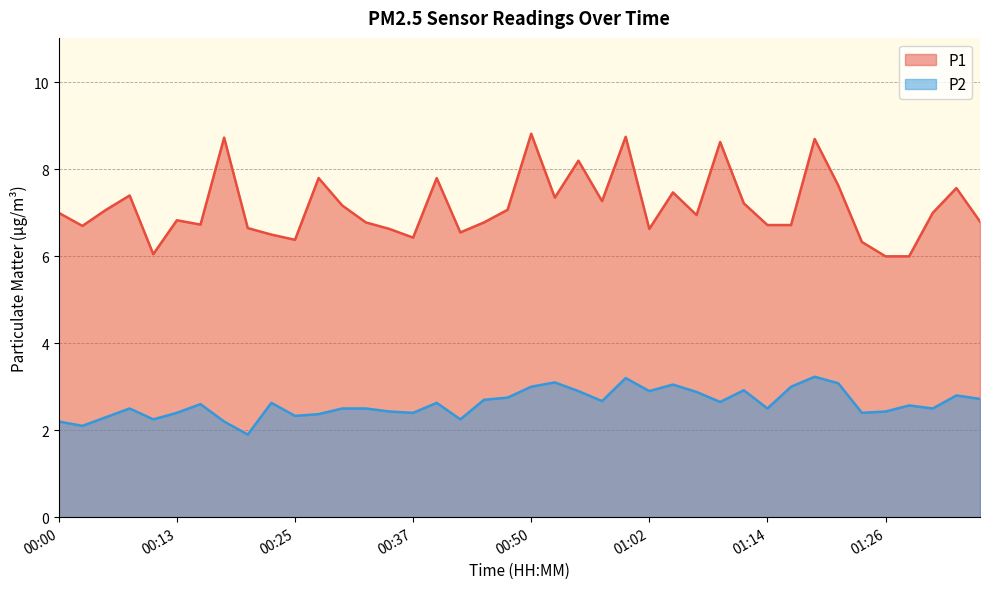

At which category does P1 reach its first local valley?

00:03